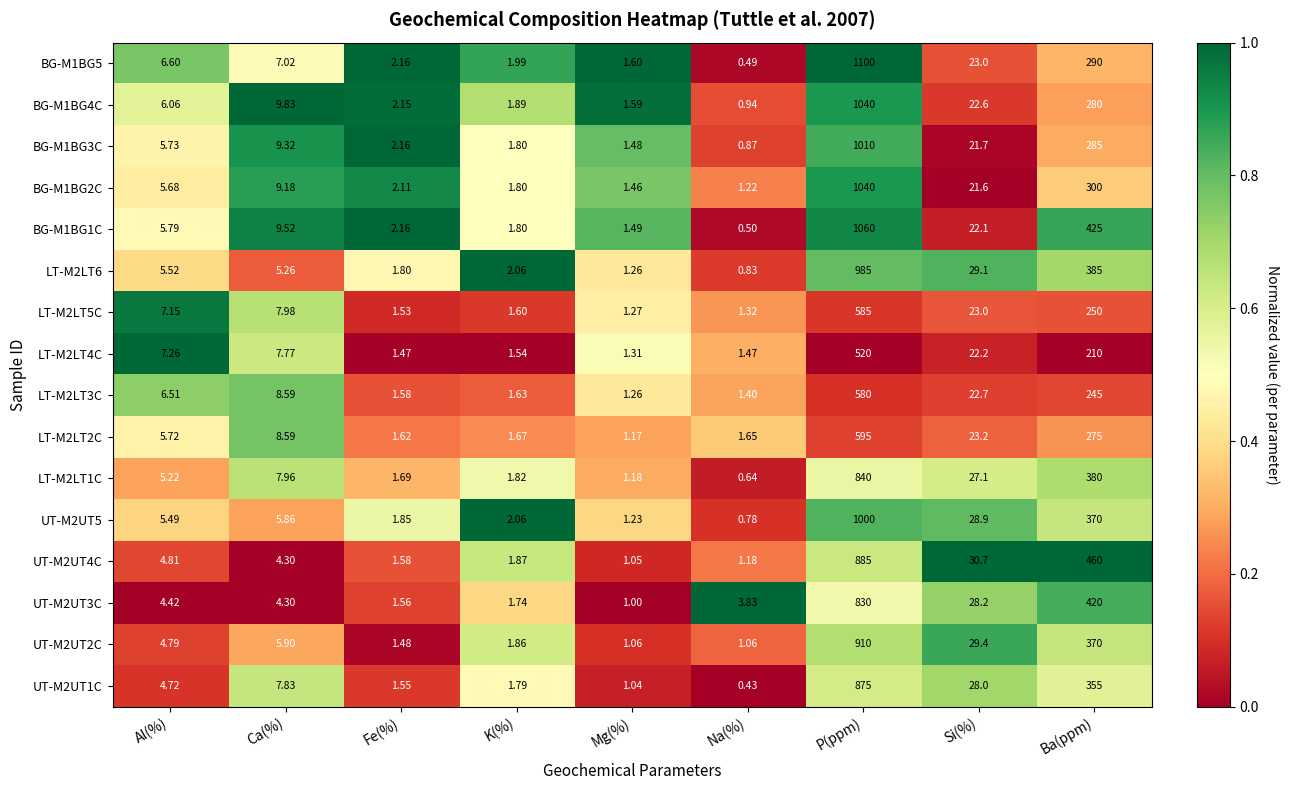

Which label corresponds to the largest value in the chart?

P(ppm)